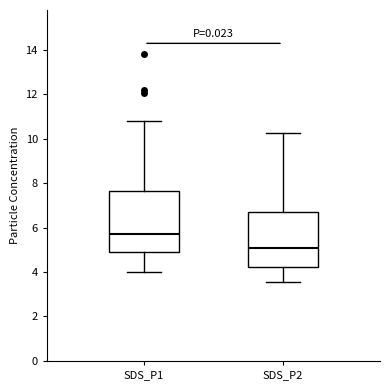

Comparing the boxes themselves (not the whiskers), which one is the tallest?

SDS_P1